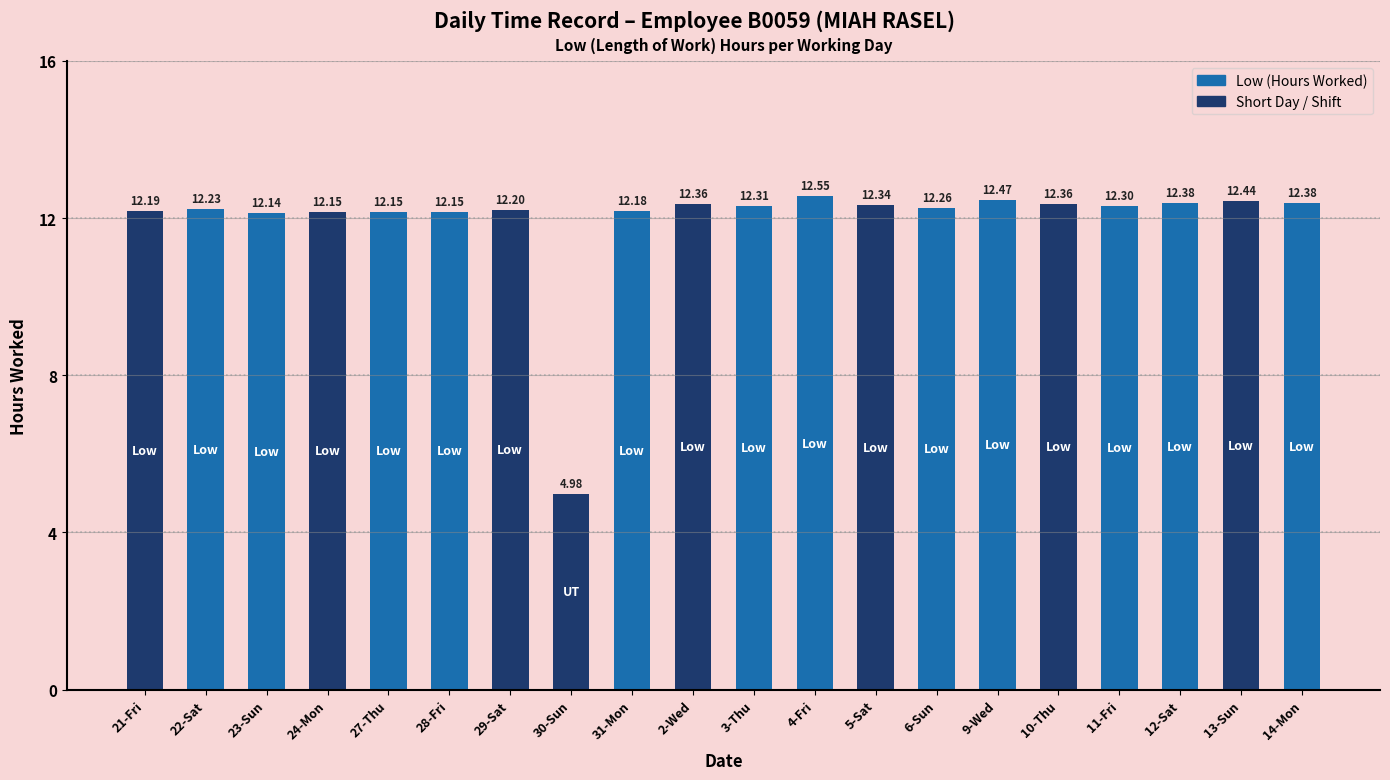

Which category has the lowest value across all series?

30-Sun